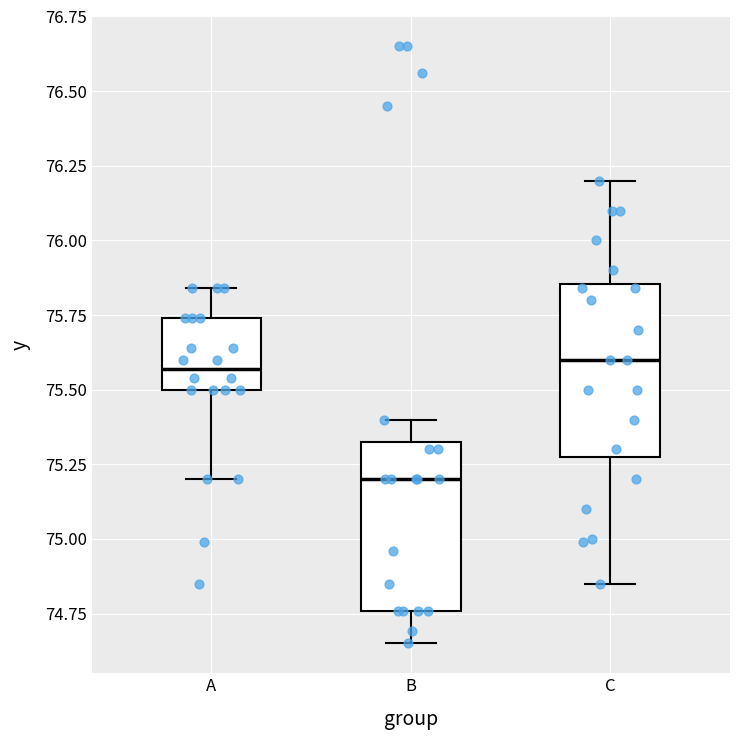

Reading left to right, read every box against the y-axis: the position of its median line, the range the box covers, and the ends of its whiskers. The values are not printed on the chart, so give them approximately, as read against the axis.

A: median 75.55, box 75.50 to 75.75, whiskers 75.20 to 75.85
B: median 75.20, box 74.75 to 75.35, whiskers 74.65 to 75.40
C: median 75.60, box 75.30 to 75.85, whiskers 74.85 to 76.20